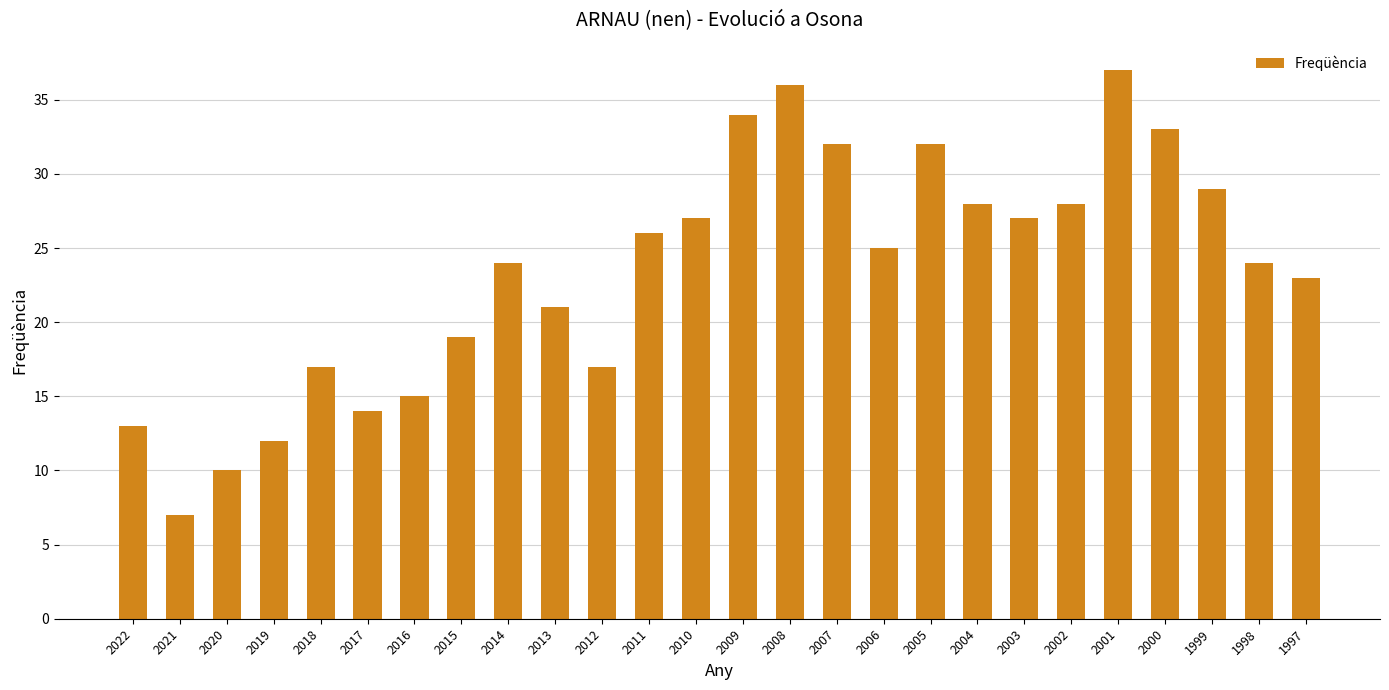

What is the difference between the maximum and minimum values?

30